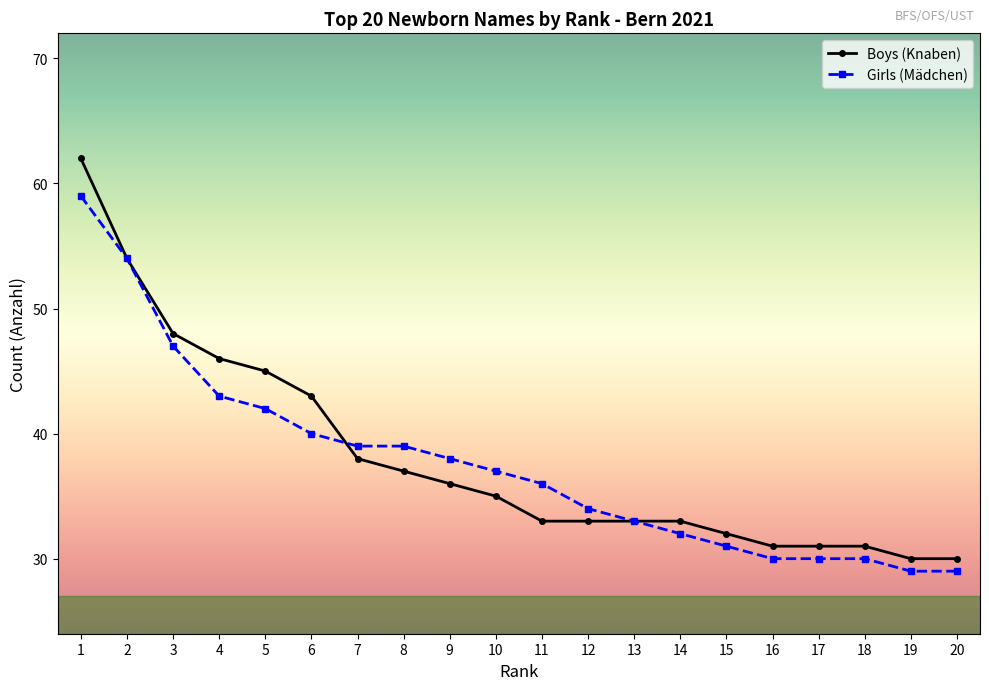

Which series has the largest range (max minus min)?

Boys (Knaben)